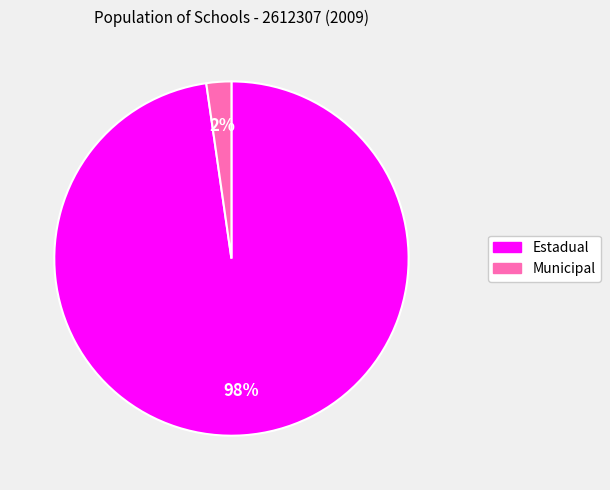

Does any single category account for the majority?

Yes